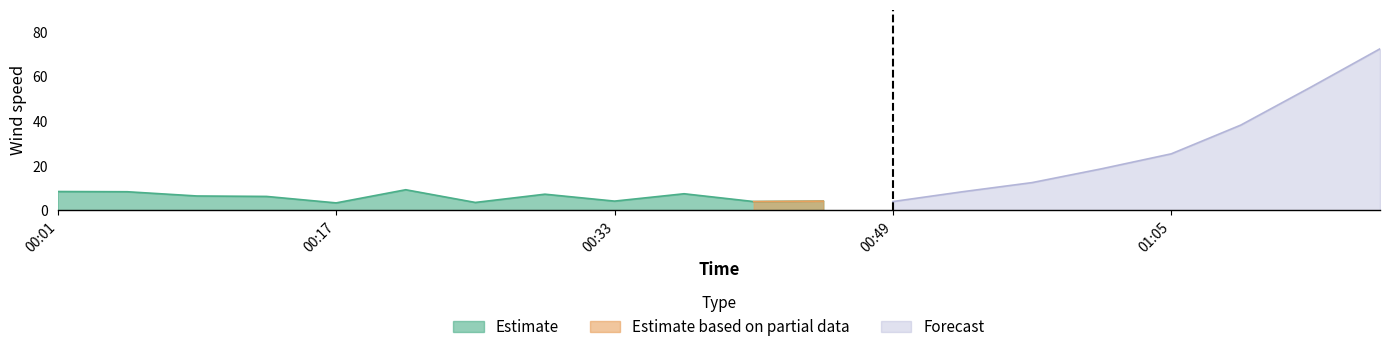

Which series has the largest range (max minus min)?

Forecast